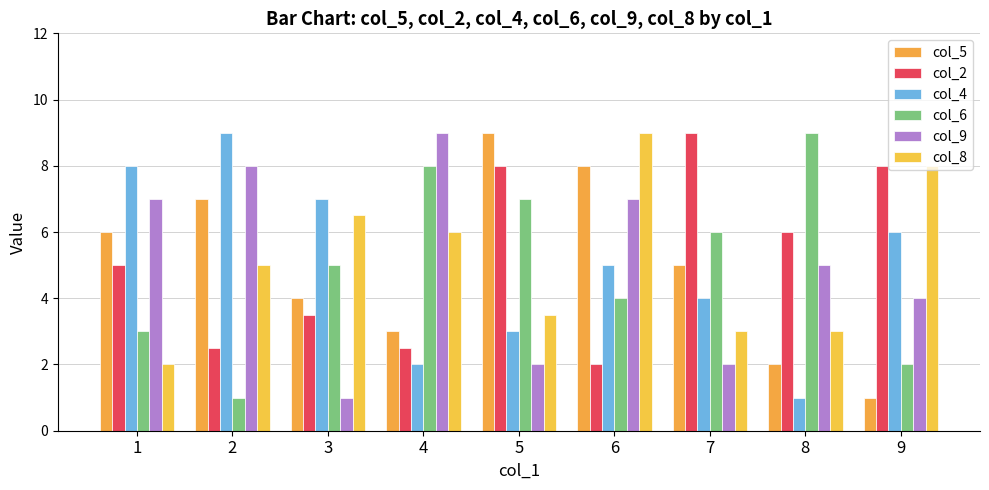

Reading left to right, transcribe all the data shown in this chart.

col_5: 1=6.0	2=7.0	3=4.0	4=3.0	5=9.0	6=8.0	7=5.0	8=2.0	9=1.0
col_2: 1=5.0	2=2.5	3=3.5	4=2.5	5=8.0	6=2.0	7=9.0	8=6.0	9=8.0
col_4: 1=8.0	2=9.0	3=7.0	4=2.0	5=3.0	6=5.0	7=4.0	8=1.0	9=6.0
col_6: 1=3.0	2=1.0	3=5.0	4=8.0	5=7.0	6=4.0	7=6.0	8=9.0	9=2.0
col_9: 1=7.0	2=8.0	3=1.0	4=9.0	5=2.0	6=7.0	7=2.0	8=5.0	9=4.0
col_8: 1=2.0	2=5.0	3=6.5	4=6.0	5=3.5	6=9.0	7=3.0	8=3.0	9=8.0